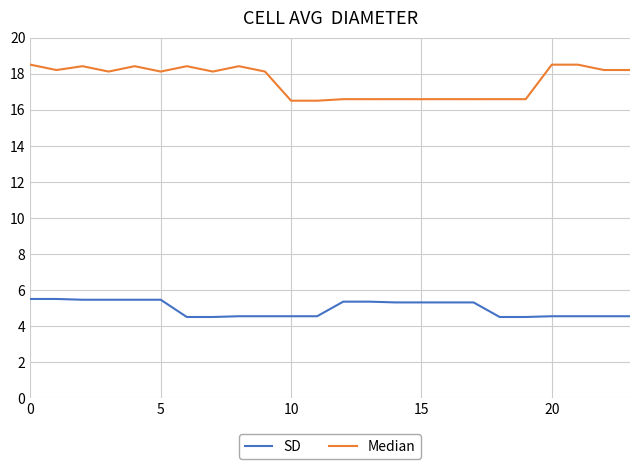

What is the greatest value displayed?

18.5